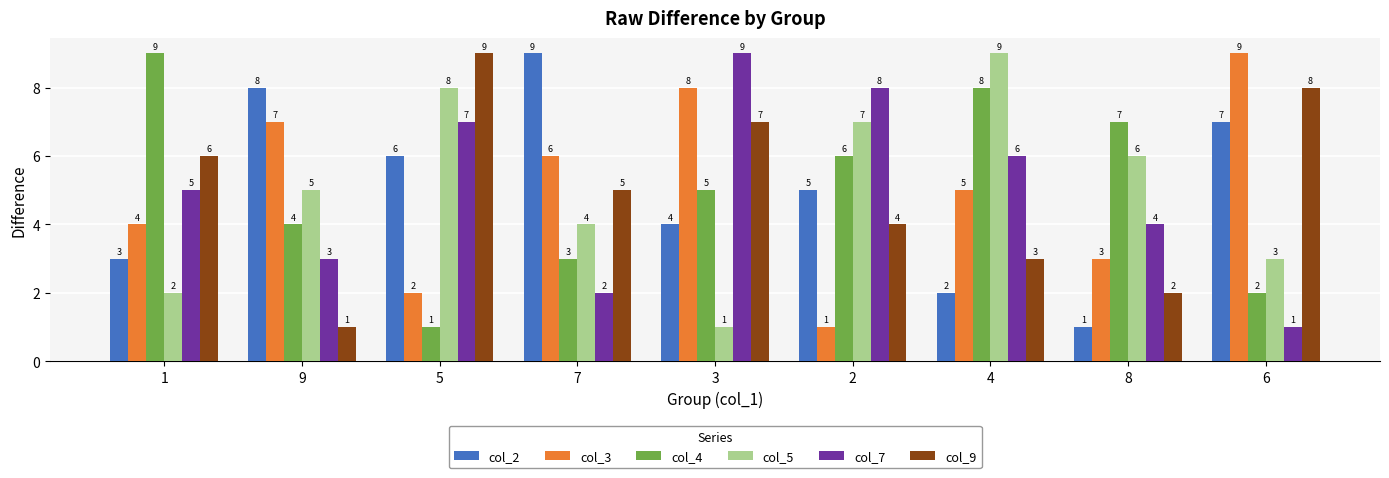

Between 5 and 4, which series saw the biggest shift?

col_4